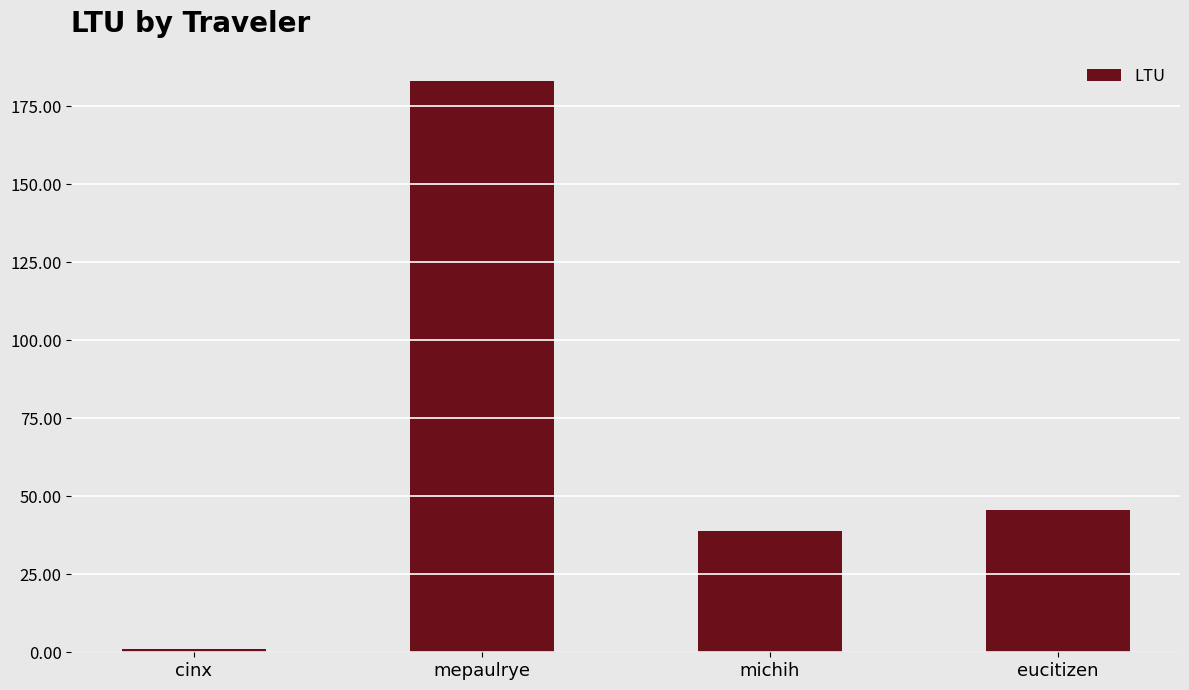

Count the number of values greater than 45.

2